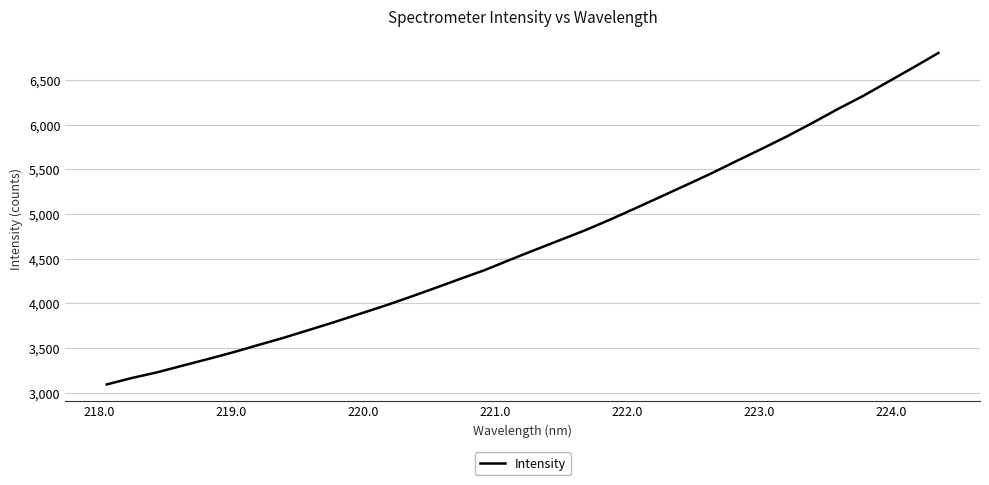

What is the difference between the maximum and minimum values?

3712.5